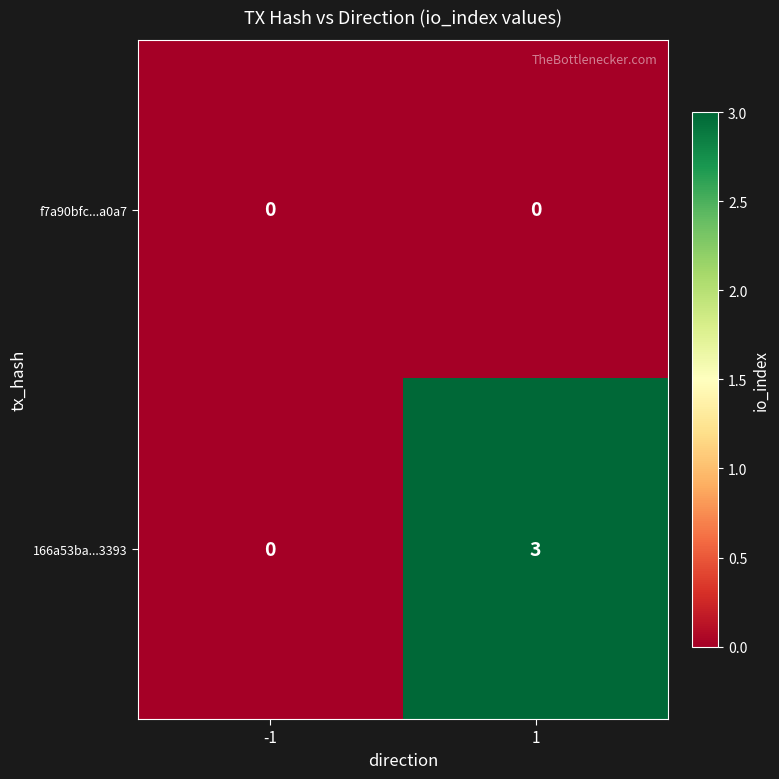

Rank the series by their maximum value, from highest to lowest.

166a53ba...3393, f7a90bfc...a0a7